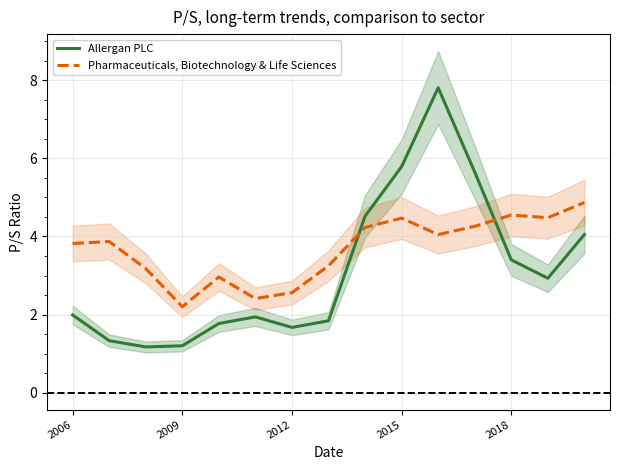

How many data points in Pharmaceuticals, Biotechnology & Life Sciences are above 3?

11